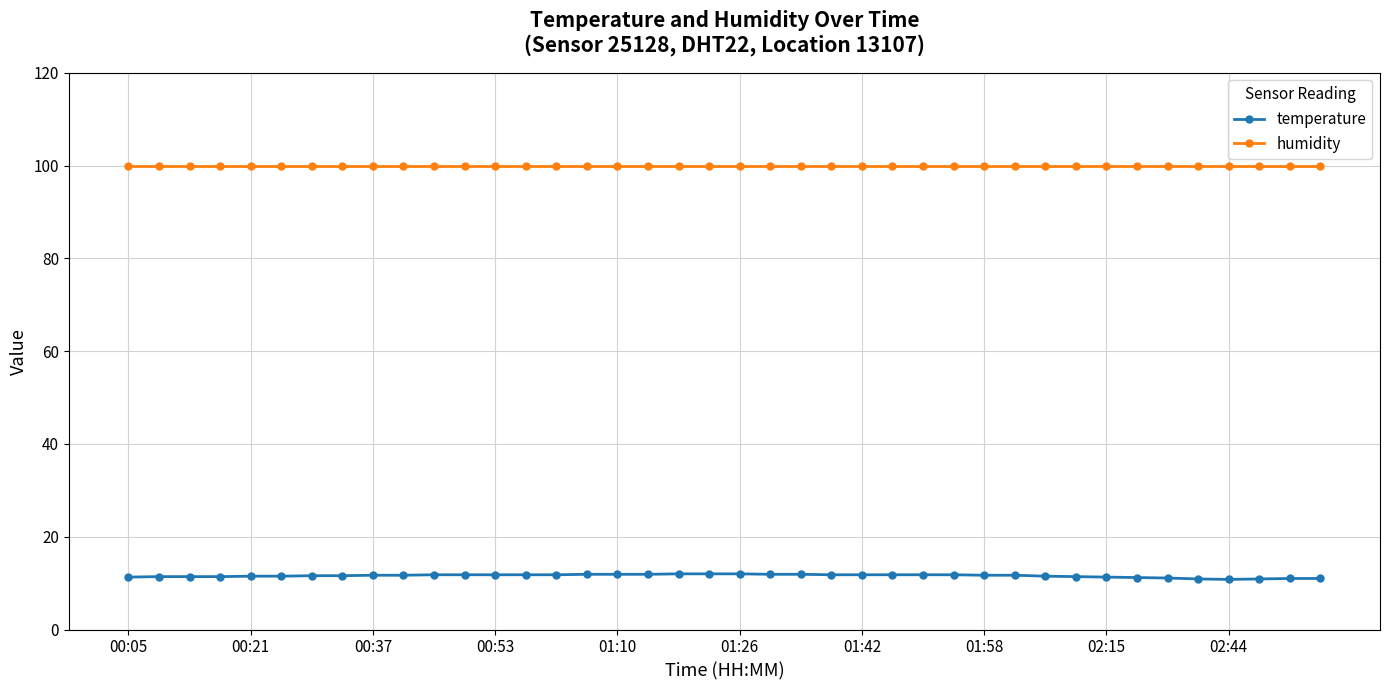

What is the value of the humidity point at the 38th from the left?

99.9